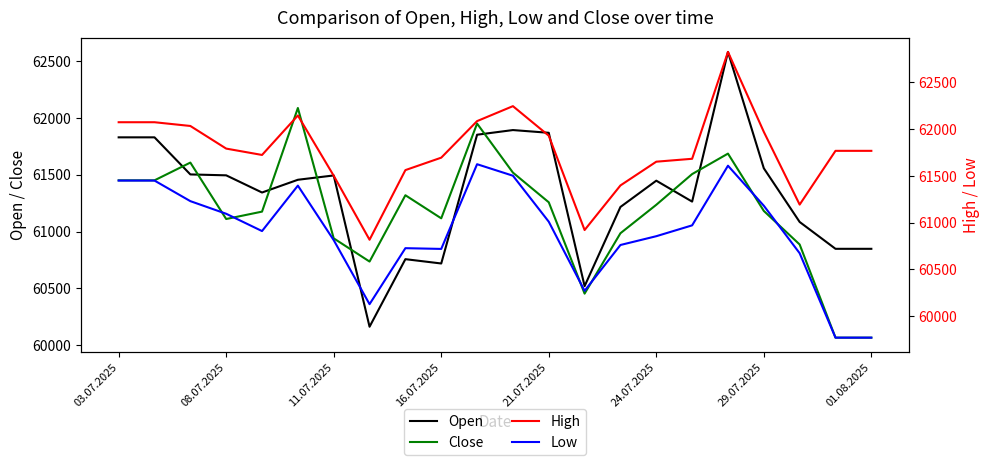

How many interior local valleys does the High series have?

4